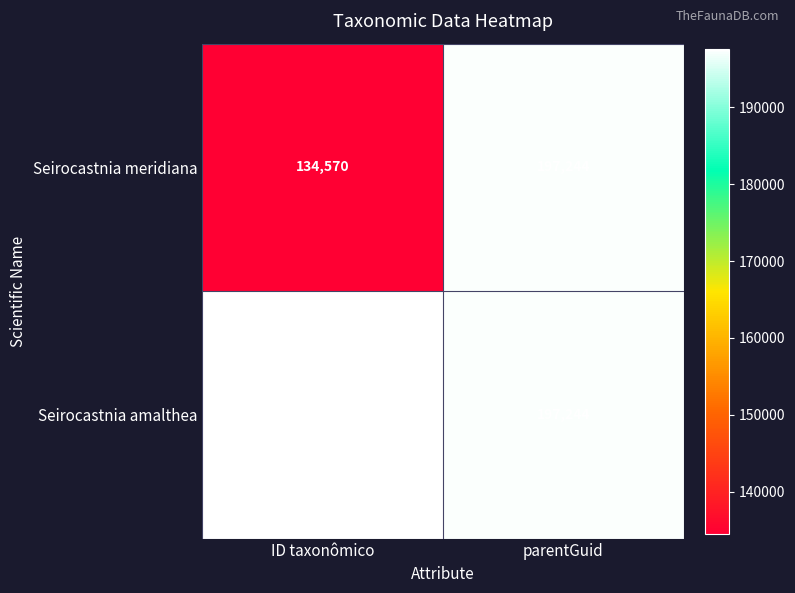

Is it true that Seirocastnia amalthea equals 197244 at parentGuid?

True